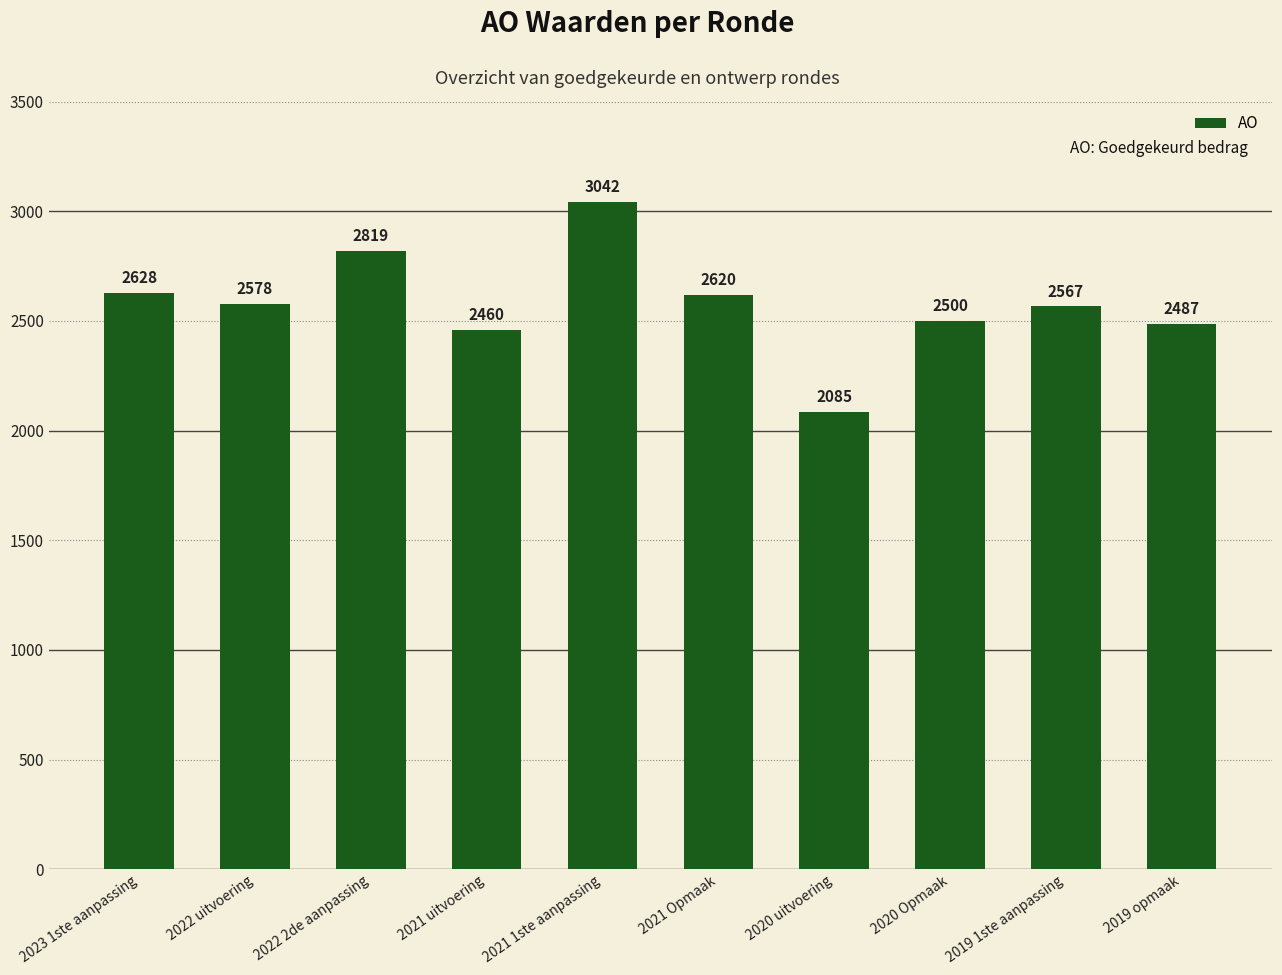

Between 2022 2de aanpassing and 2020 uitvoering, which is larger?

2022 2de aanpassing